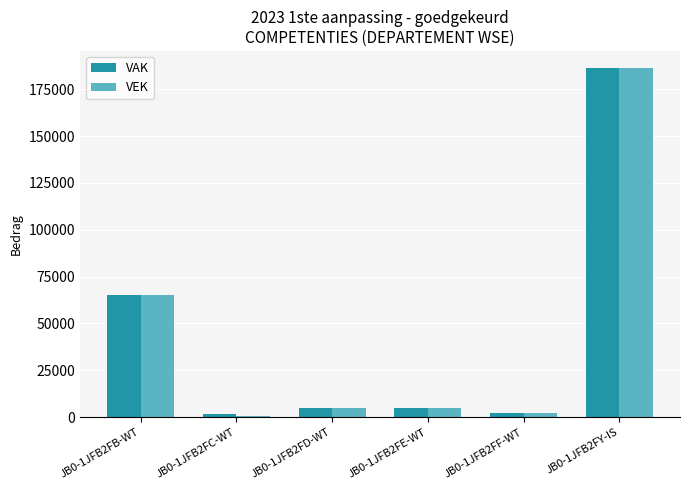

What is the smallest value displayed?

714